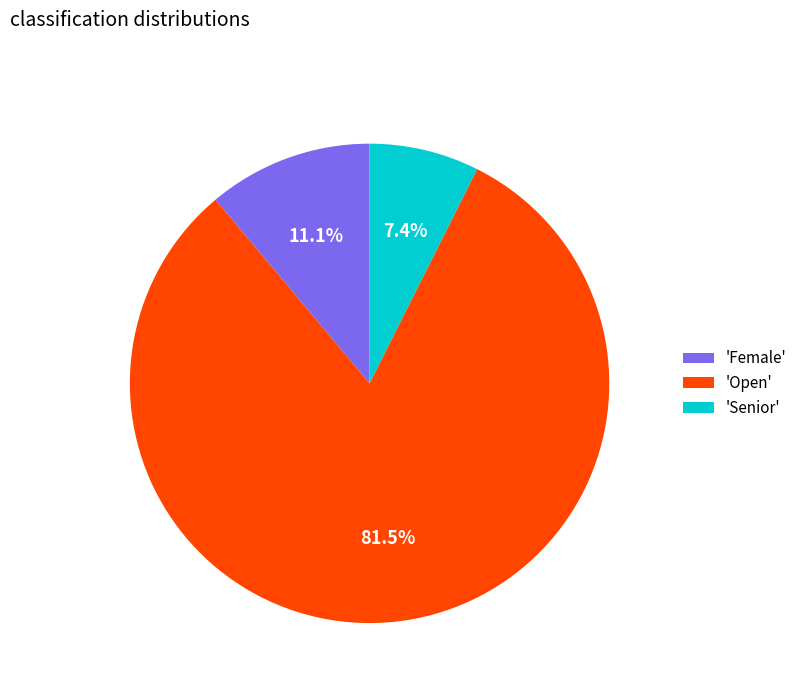

How many segments does this pie chart have?

3